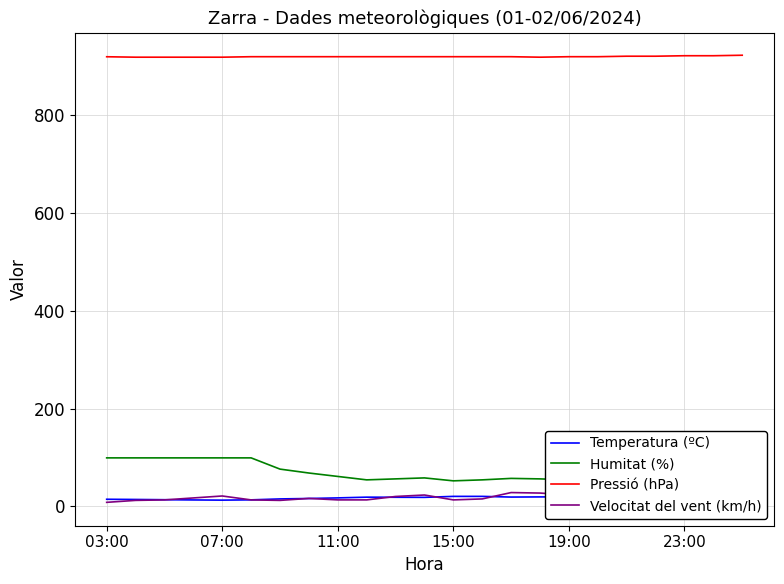

What is the maximum value for Pressió (hPa)?

923.0